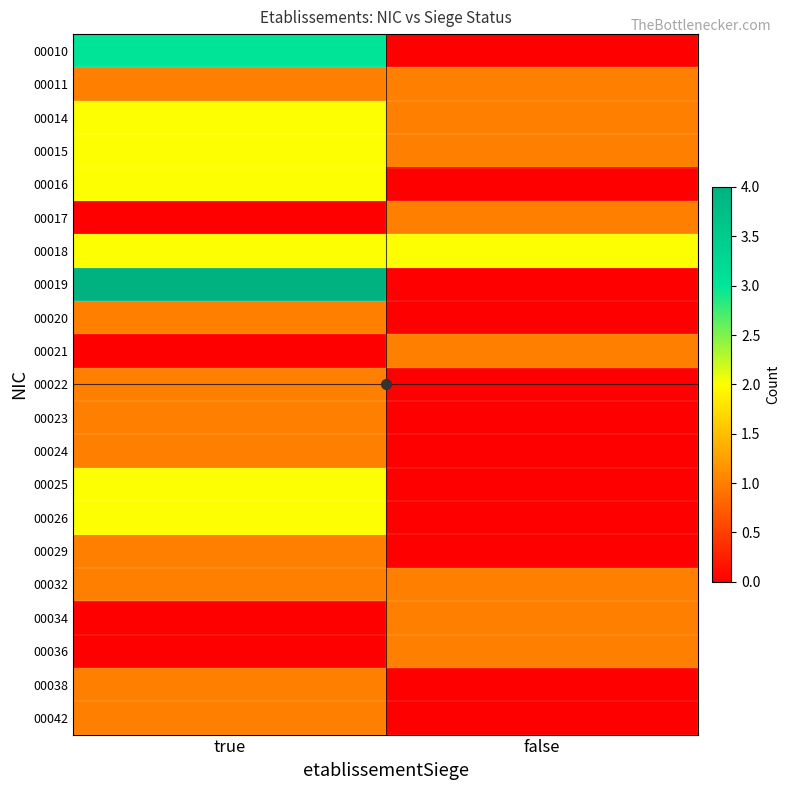

Which series has the largest range (max minus min)?

00019